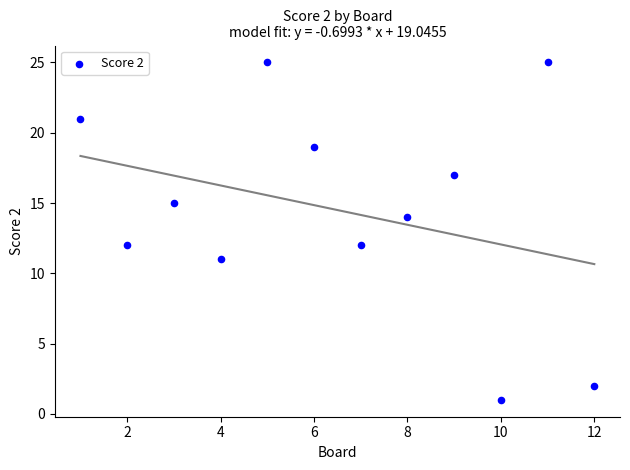

What is the range of Y values (max minus min)?

24